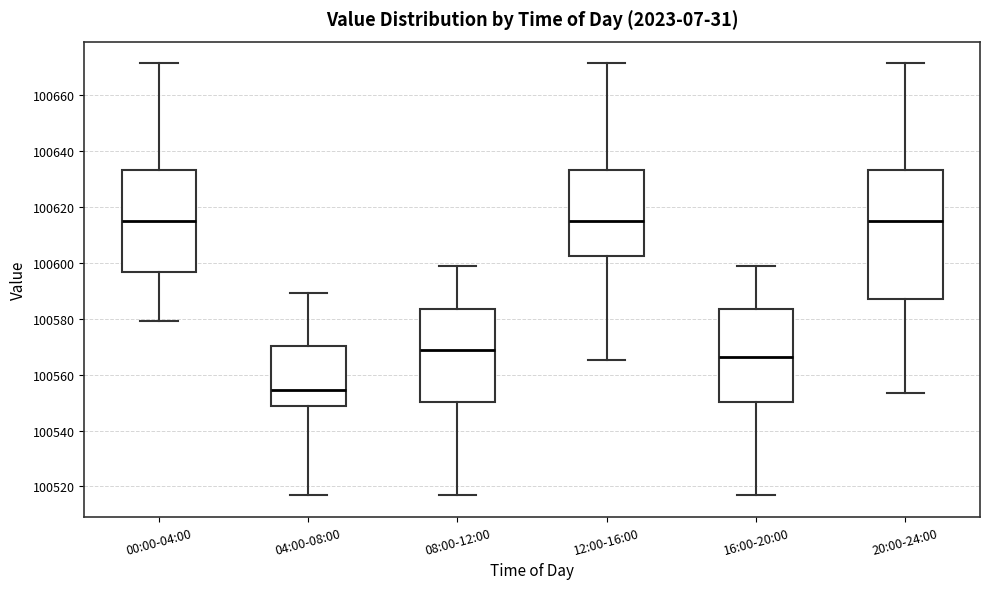

Reading left to right, read every box against the y-axis: the position of its median line, the range the box covers, and the ends of its whiskers. The values are not printed on the chart, so give them approximately, as read against the axis.

00:00-04:00: median 100614, box 100596 to 100634, whiskers 100580 to 100672
04:00-08:00: median 100554, box 100548 to 100570, whiskers 100516 to 100590
08:00-12:00: median 100568, box 100550 to 100584, whiskers 100516 to 100598
12:00-16:00: median 100614, box 100602 to 100634, whiskers 100566 to 100672
16:00-20:00: median 100566, box 100550 to 100584, whiskers 100516 to 100598
20:00-24:00: median 100614, box 100586 to 100634, whiskers 100554 to 100672